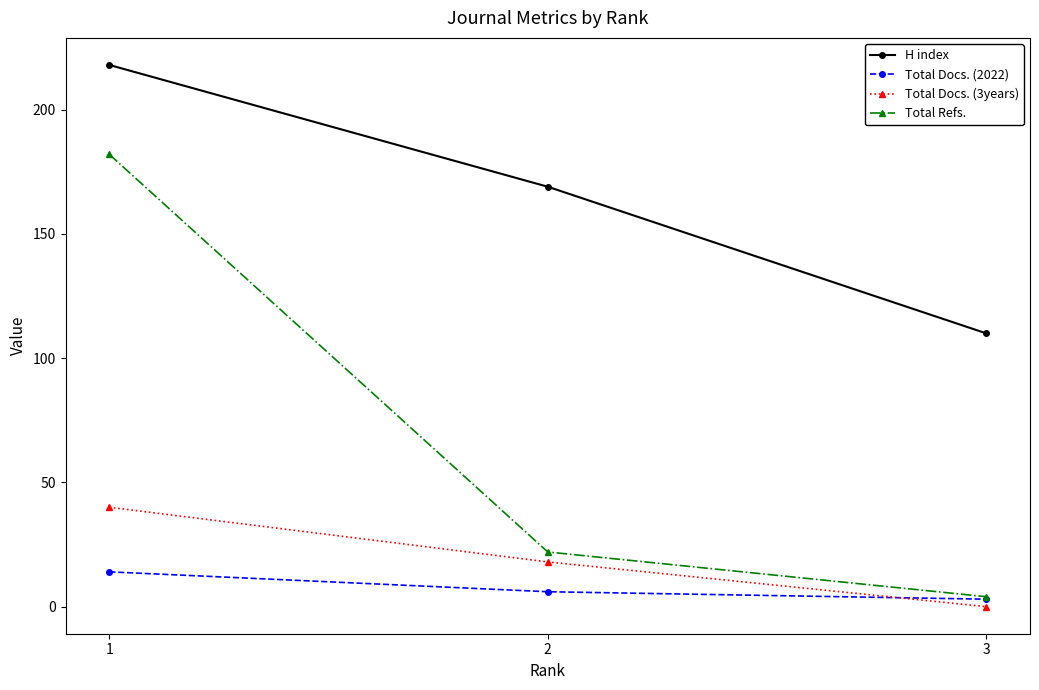

The value of Total Refs. at 1 is 182. True or false?

True